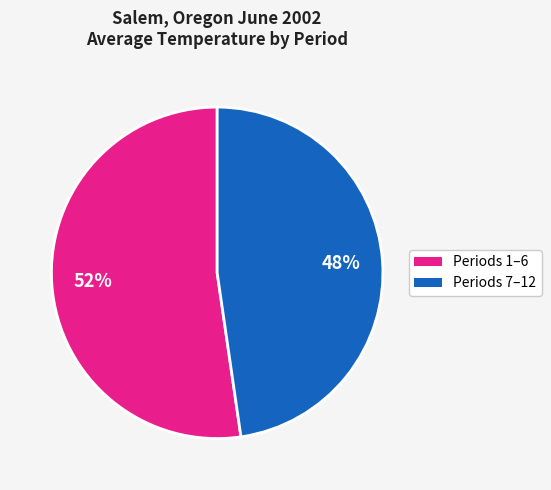

To the nearest percent, what is the average slice percentage?

50%